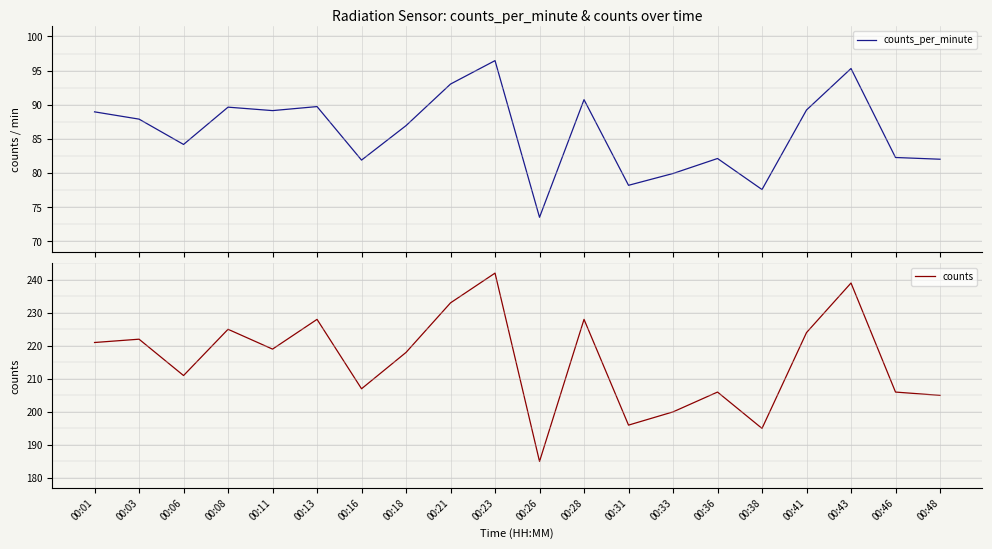

What is the difference between the second highest and minimum values in the counts series?

54